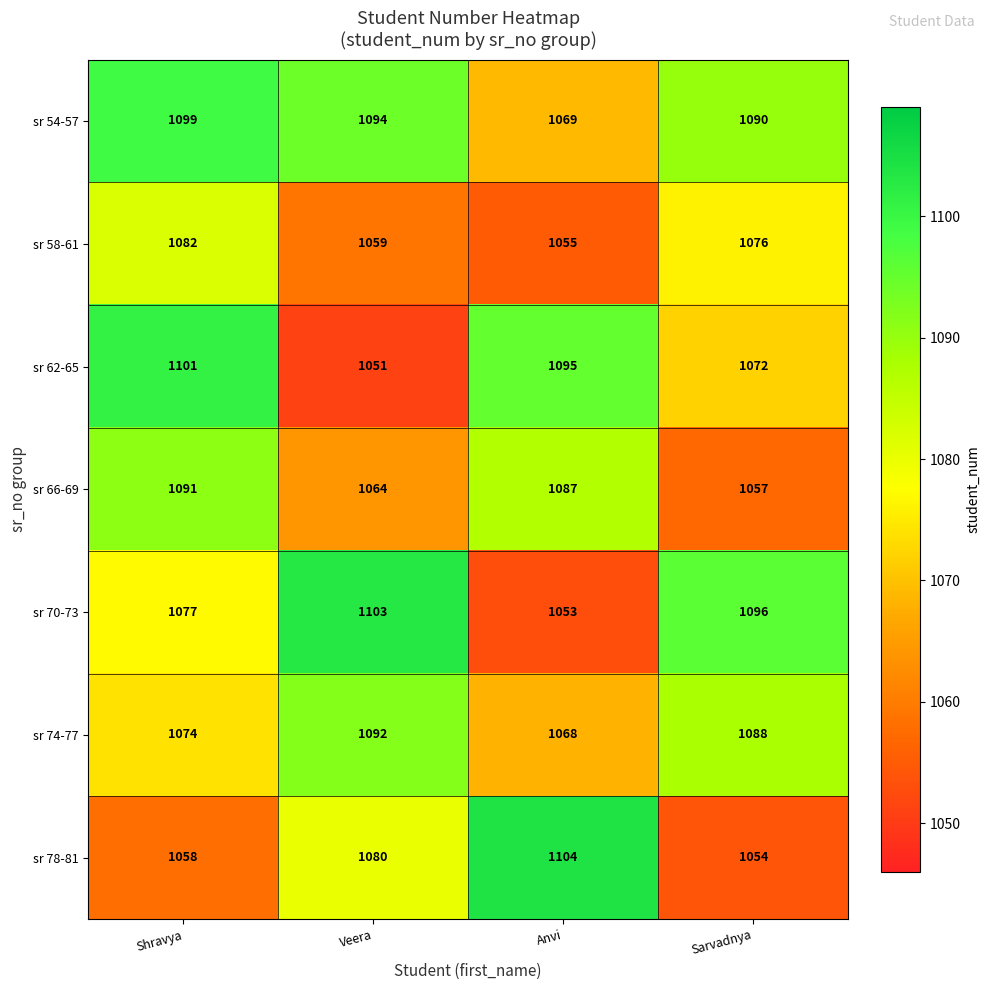

Which series changed the most between Shravya and Anvi?

sr 78-81